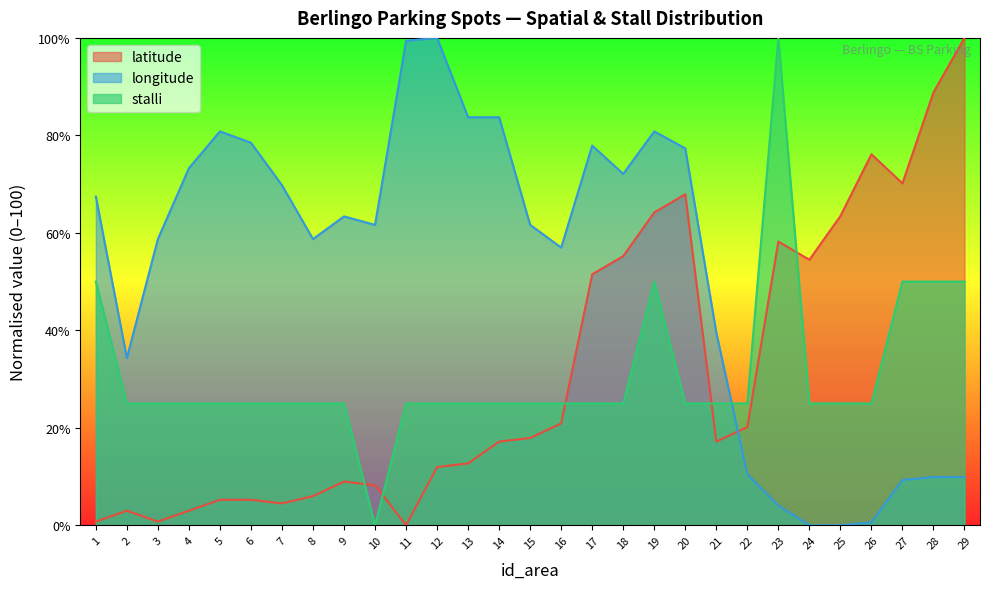

True or false: longitude and stalli intersect in this chart.

True